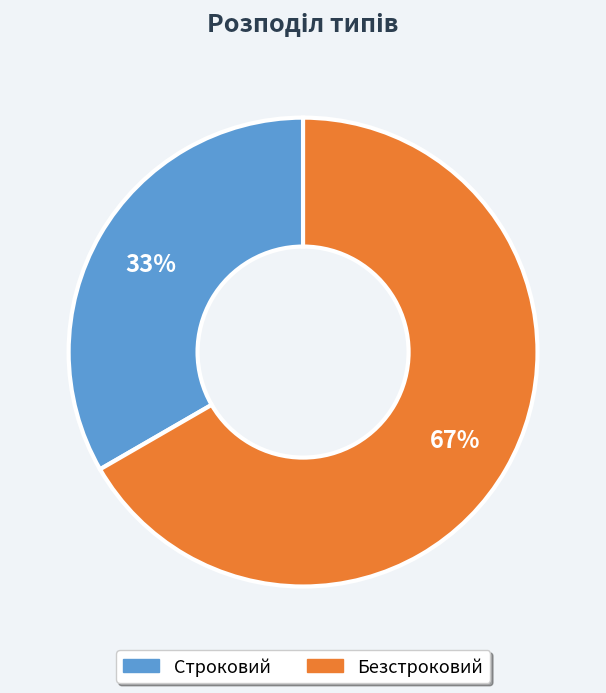

The Безстроковий slice represents 57% of the pie. True or false?

False